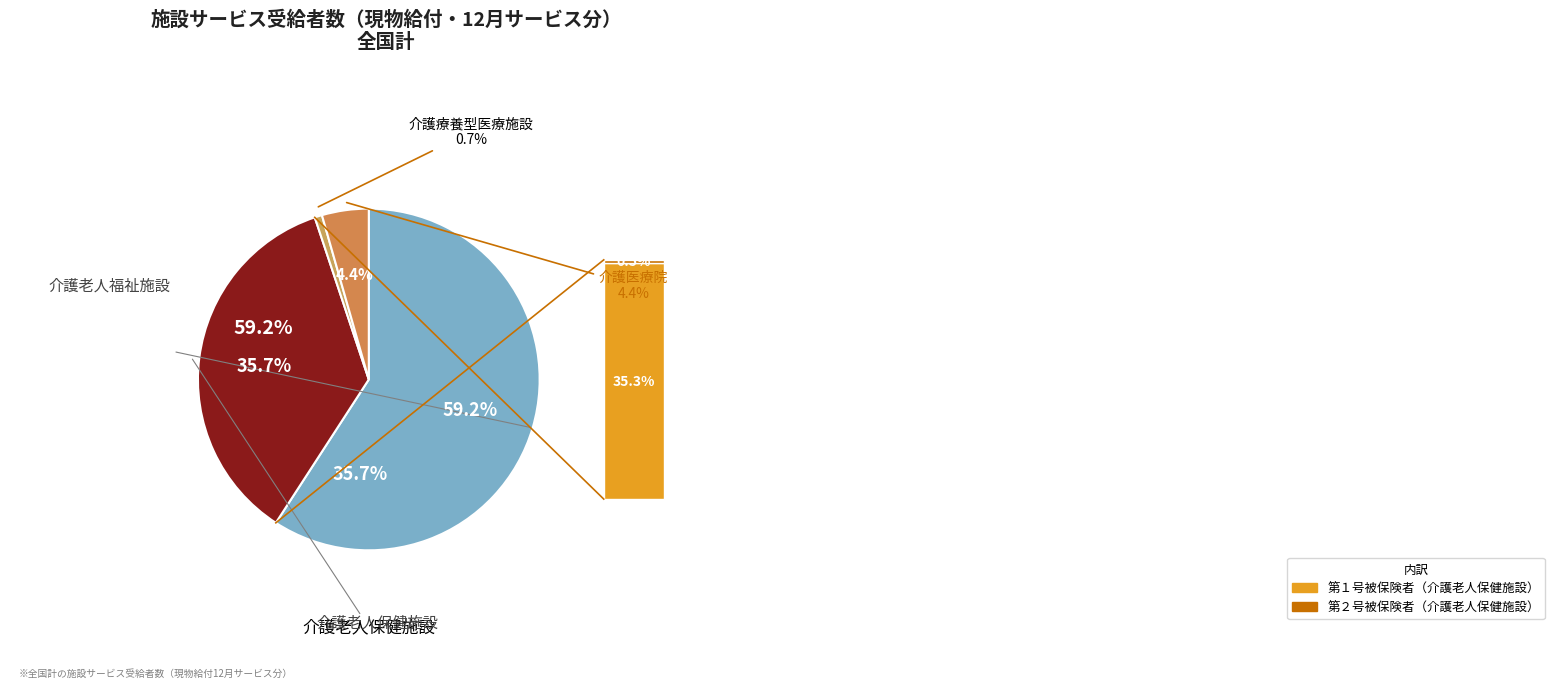

Combined, do 介護老人福祉施設 and 介護老人保健施設 account for over 50%?

Yes